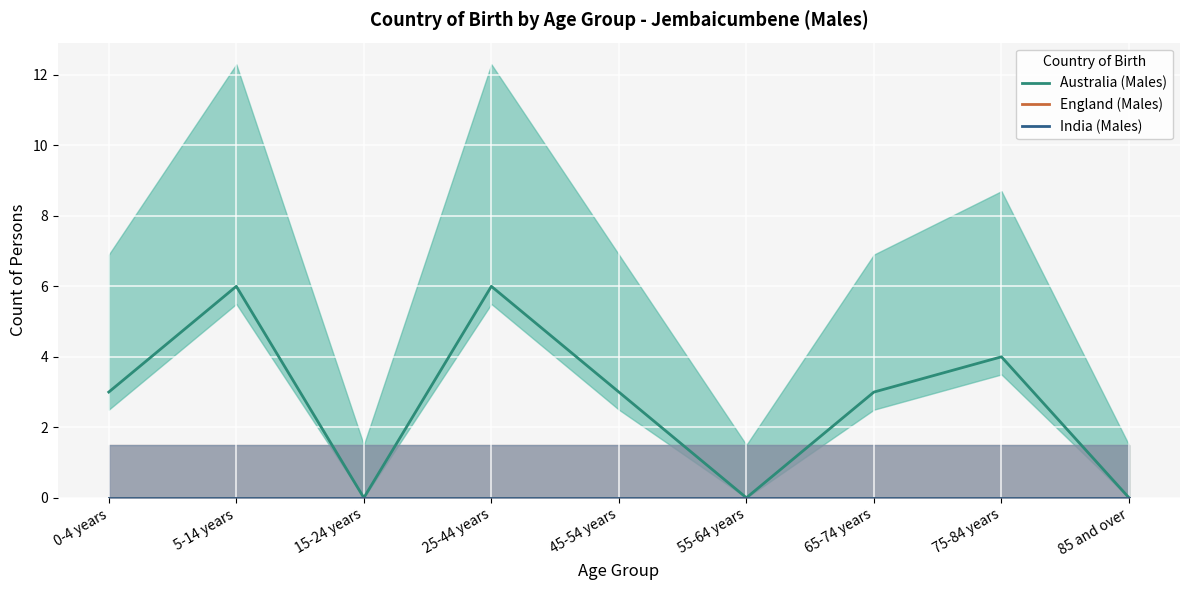

What is the label of the 6th point from the right?

25-44 years